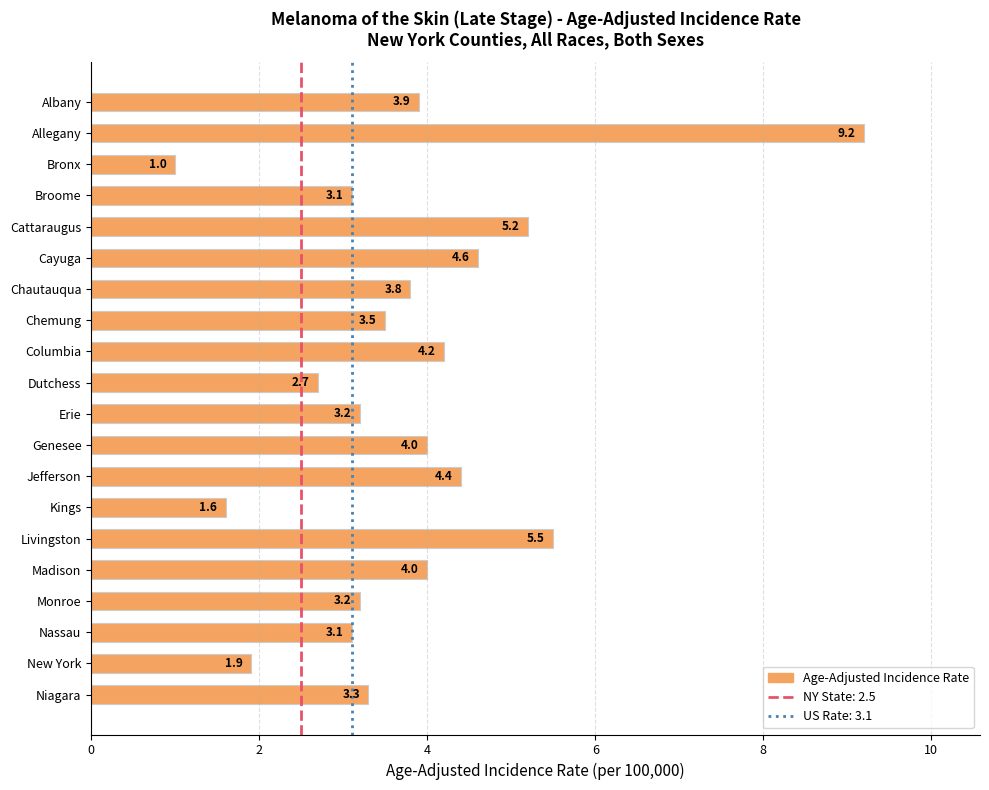

What is the difference between the maximum and minimum values?

8.2